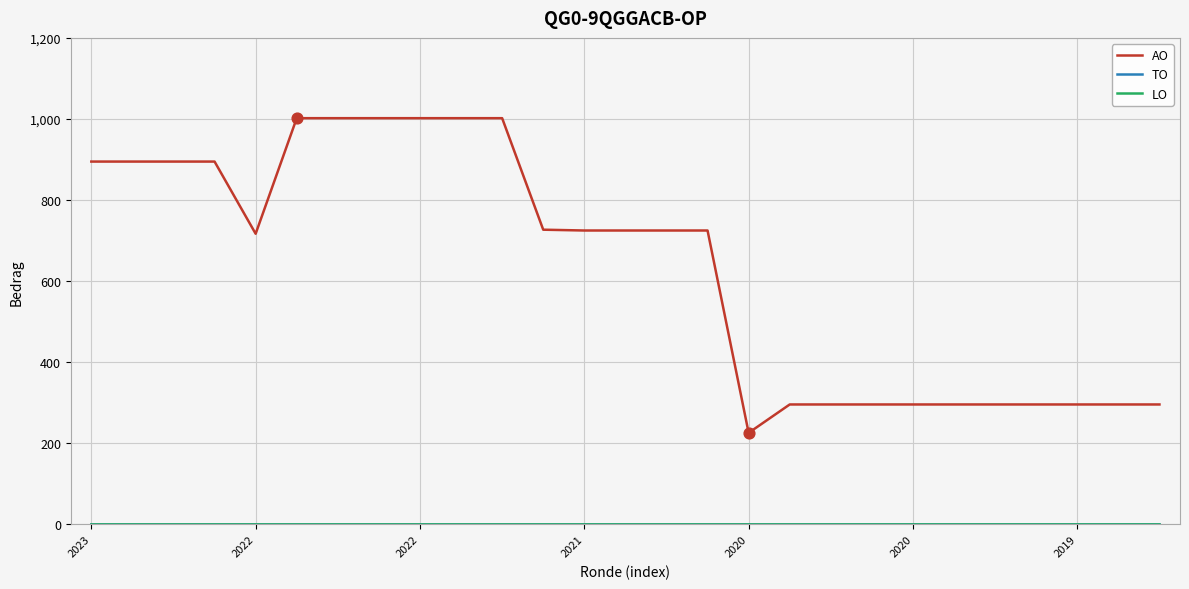

Which series has the largest total across all categories?

AO